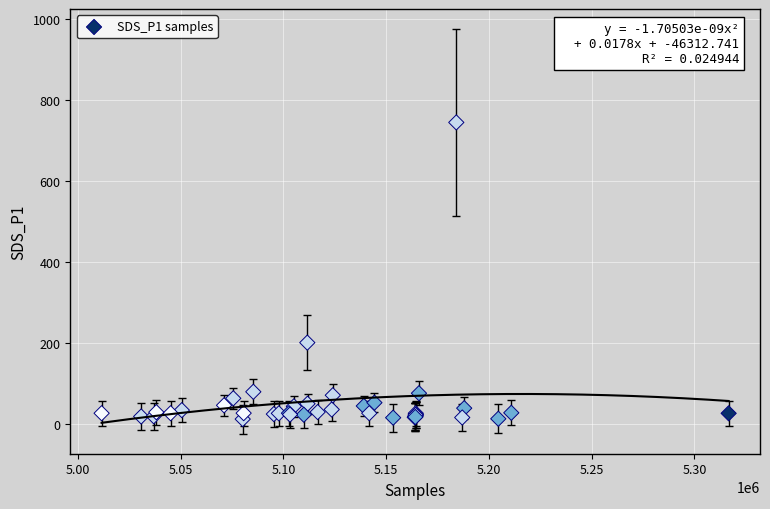

What Y value in the scatter plot is closest to 377?

200.4